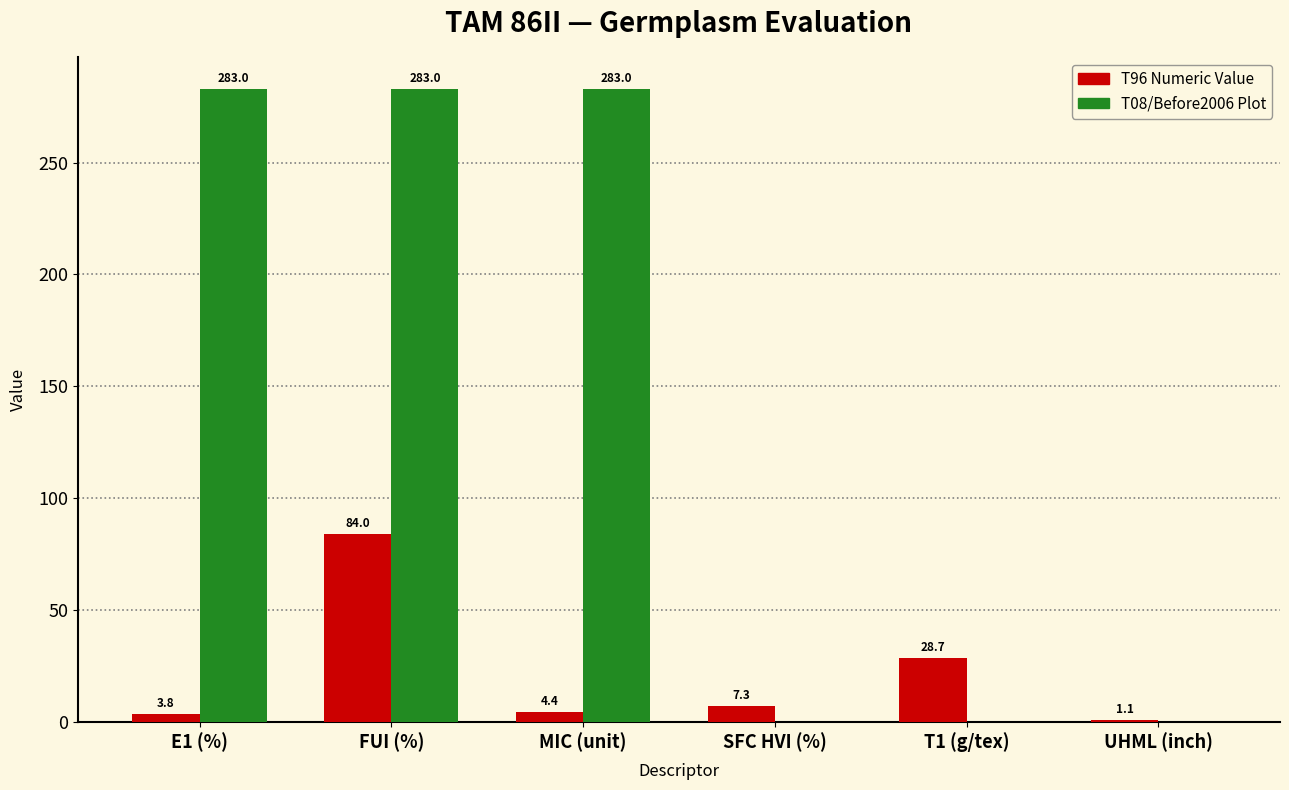

Count the number of categories in the chart.

6